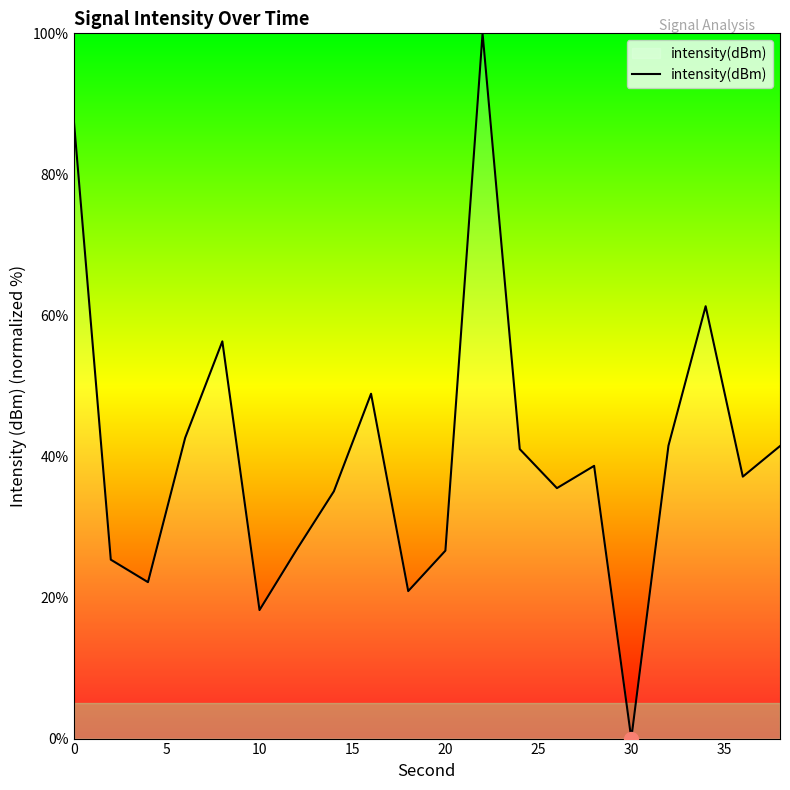

How many values are above zero?

19